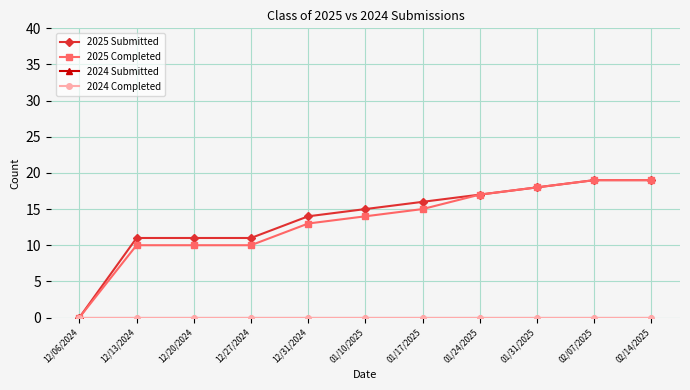

Does the chart have visible grid lines?

Yes